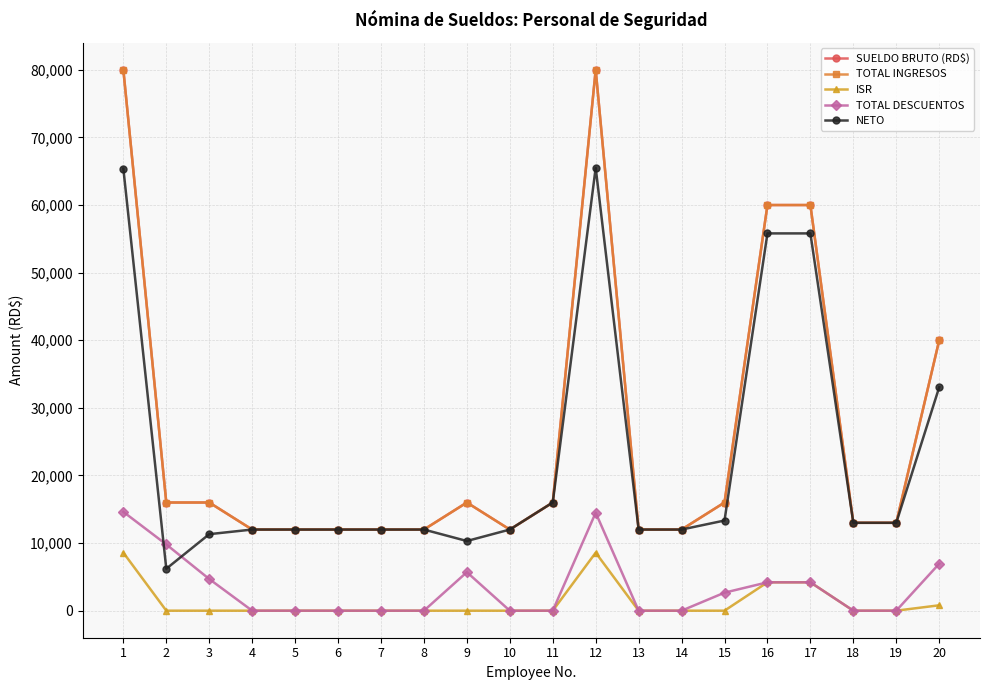

True or false: TOTAL INGRESOS and SUELDO BRUTO (RD$) intersect in this chart.

False